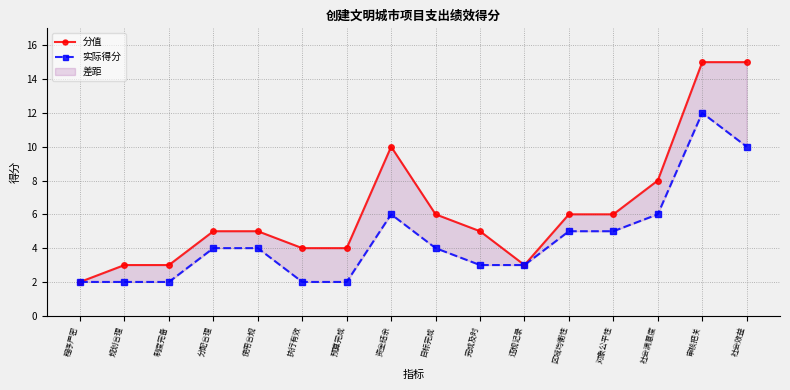

Does the chart have visible grid lines?

Yes